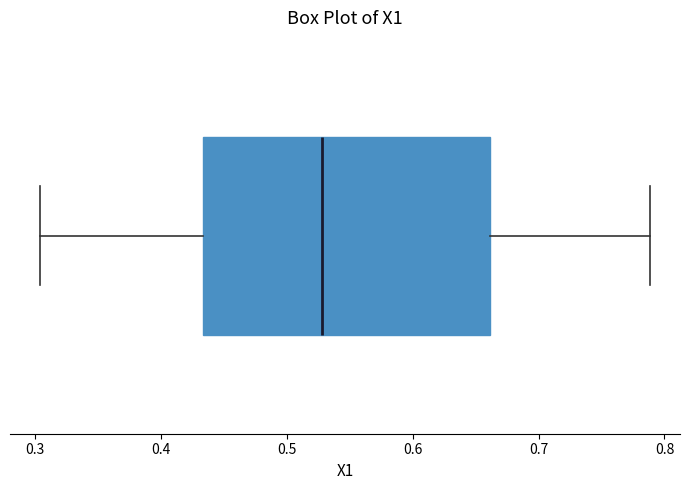

Transcribe this box plot: give where the median line is, the range the box spans, and where the two whiskers end, as read against the x-axis. The values are not printed on the chart, so give them approximately, as read against the axis.

median 0.53, box 0.43 to 0.66, whiskers 0.30 to 0.79